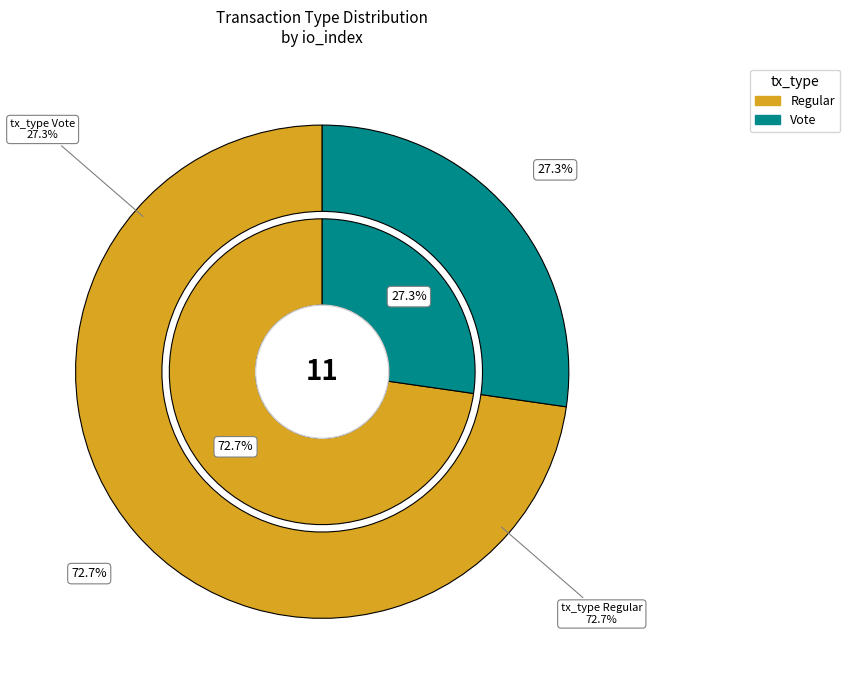

Which category has the smallest portion of the pie?

Vote